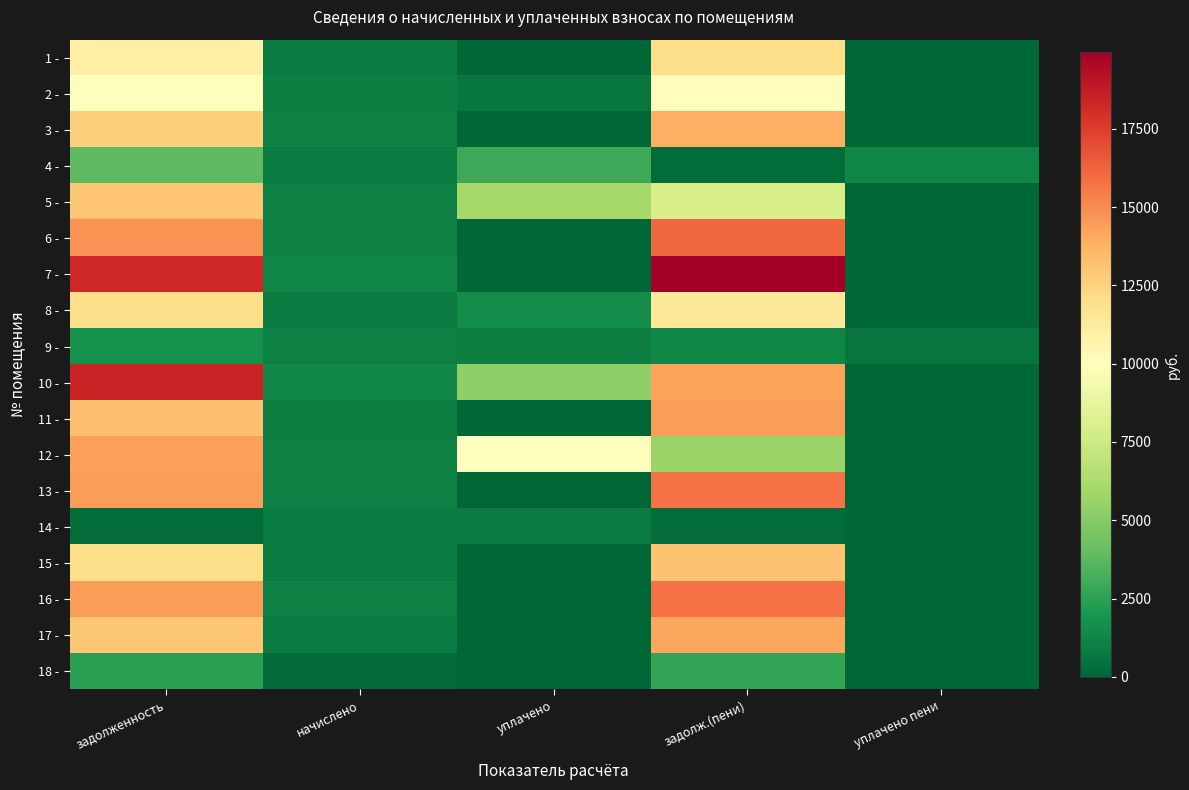

At задолженность, list the series in order from largest to smallest.

10 -, 7 -, 6 -, 13 -, 16 -, 12 -, 11 -, 17 -, 5 -, 3 -, 15 -, 8 -, 1 -, 2 -, 4 -, 18 -, 9 -, 14 -